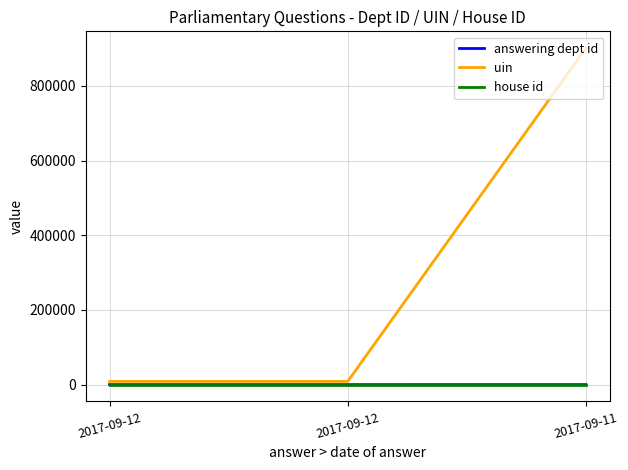

Is it true that uin equals 15092 at 2017-09-12?

False